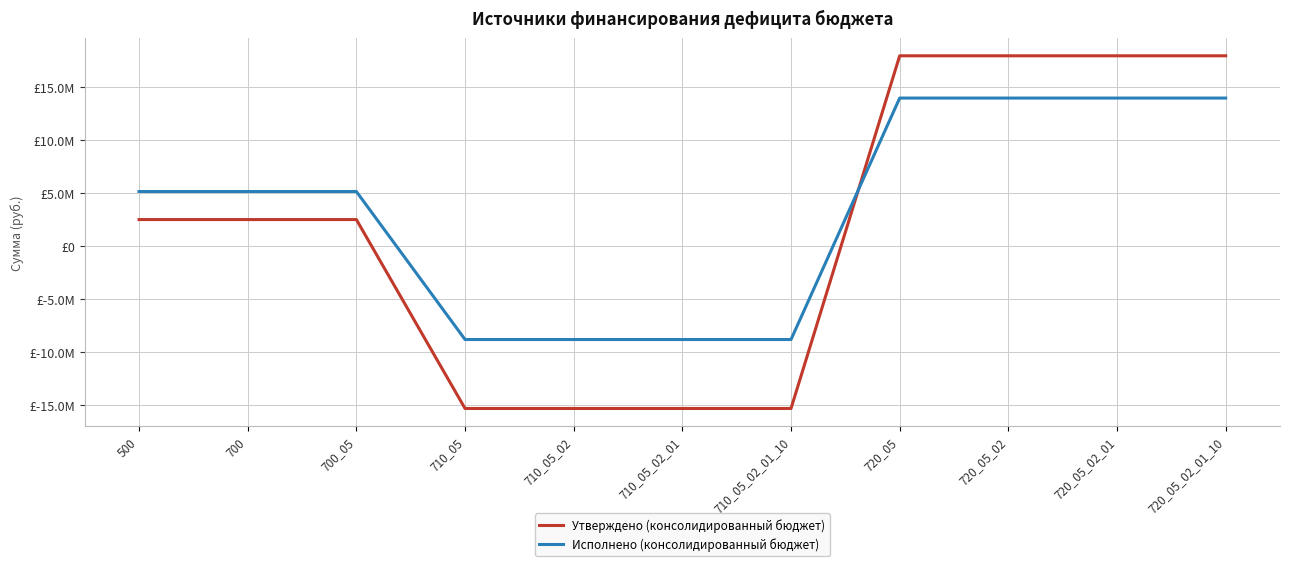

What is the lowest value of the Утверждено (консолидированный бюджет) series?

-15357300.0